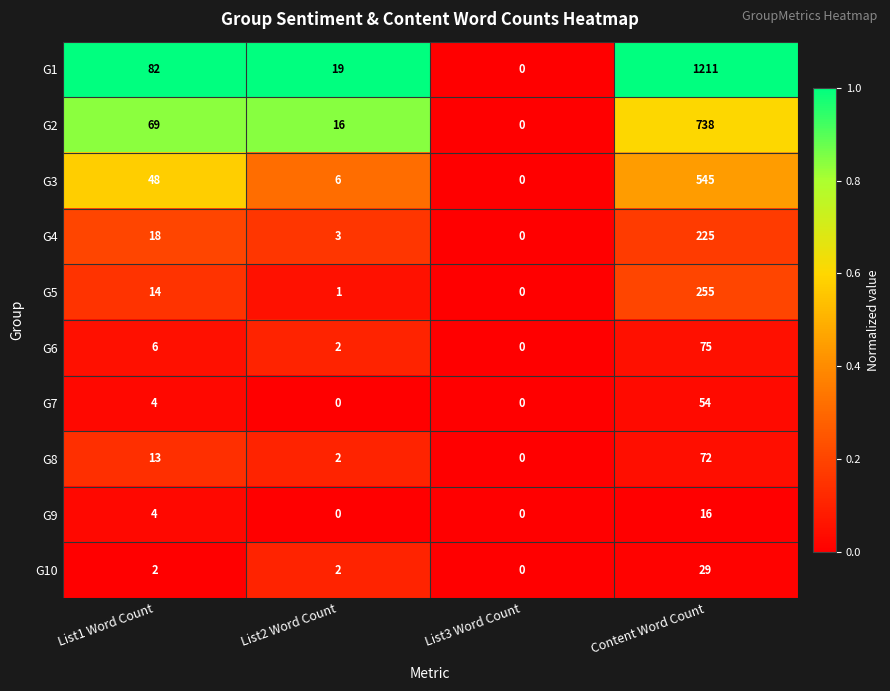

What is the total value across all series at List2 Word Count?

51